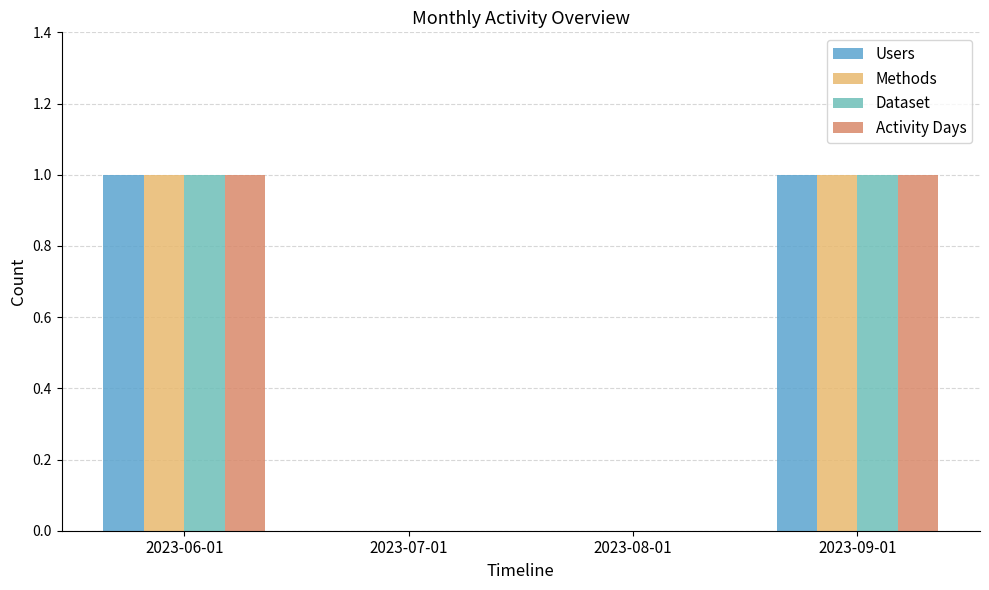

Which series has the largest total across all categories?

Users